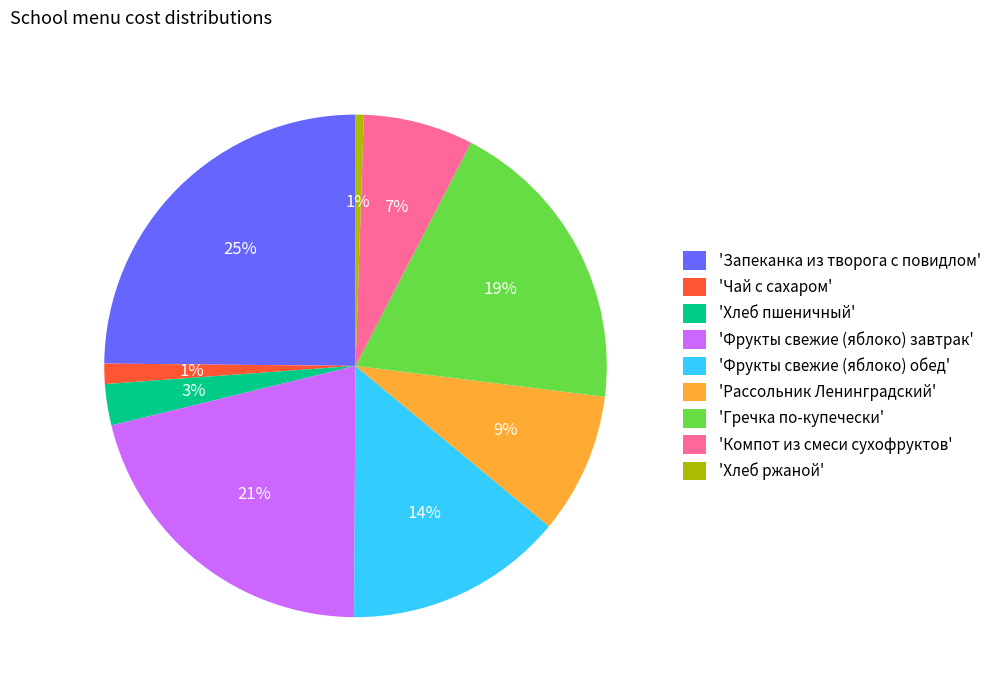

To the nearest percent, what percentage of the pie is 'Хлеб ржаной'?

1%